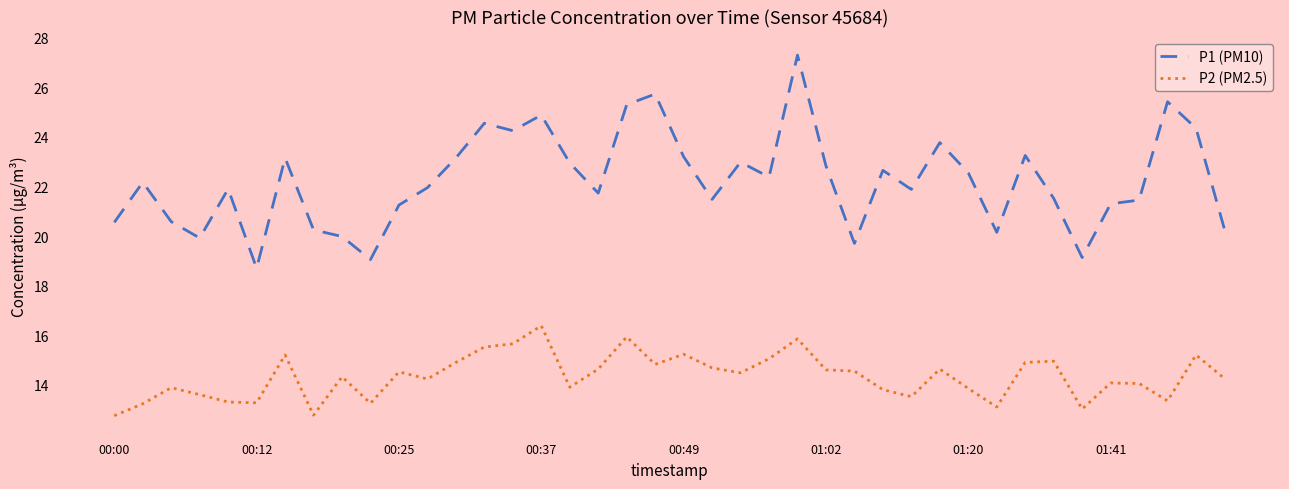

List the series in order of their peak value, lowest first.

P2 (PM2.5), P1 (PM10)